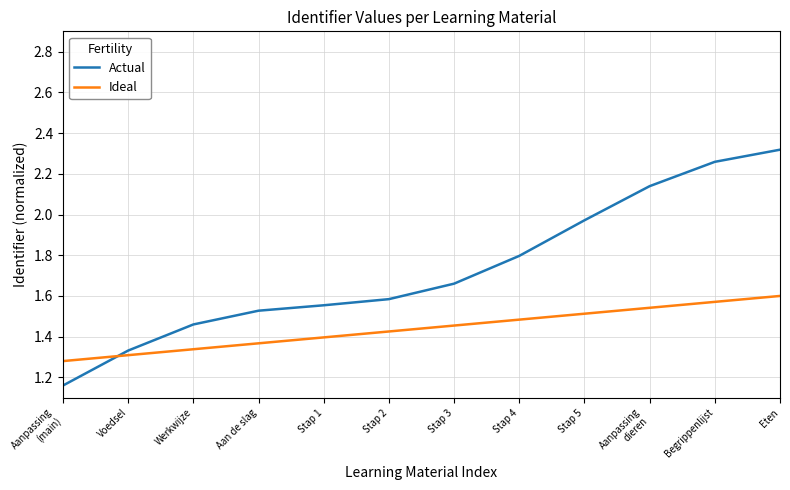

At how many categories does at least one series exceed 1?

12